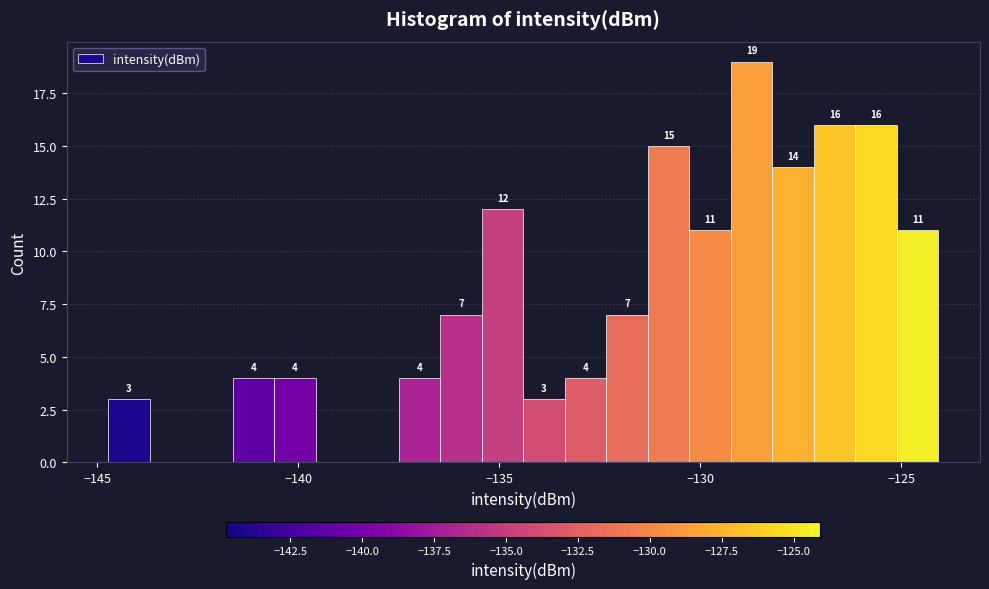

Read against the x-axis, roughly where is the centre of the tallest bar?

-128.5